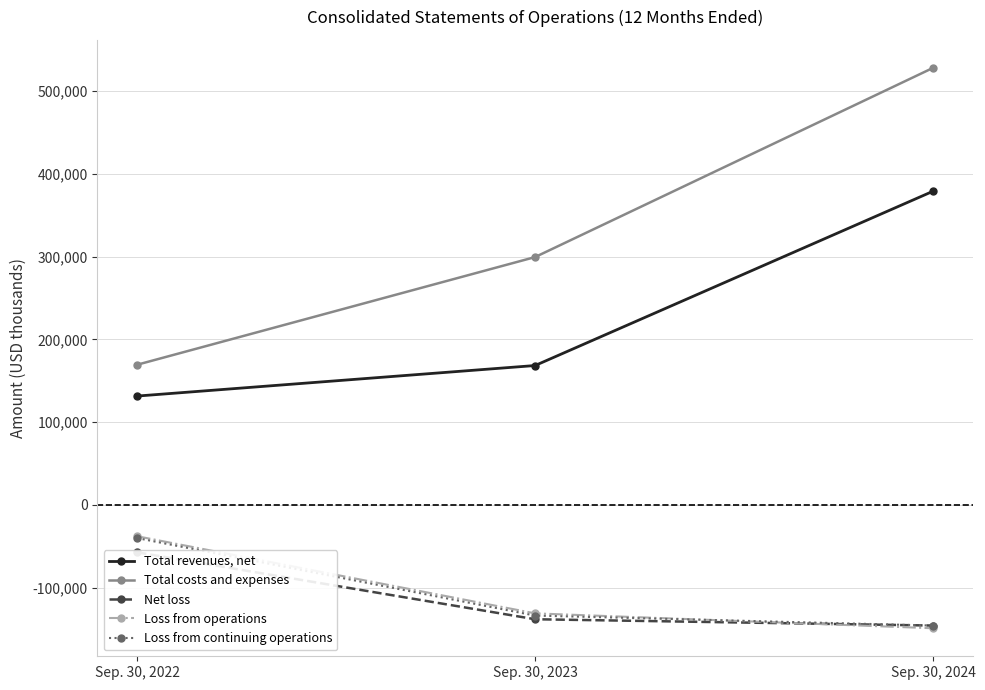

List the labels in order of Net loss value, smallest first.

Sep. 30, 2024, Sep. 30, 2023, Sep. 30, 2022